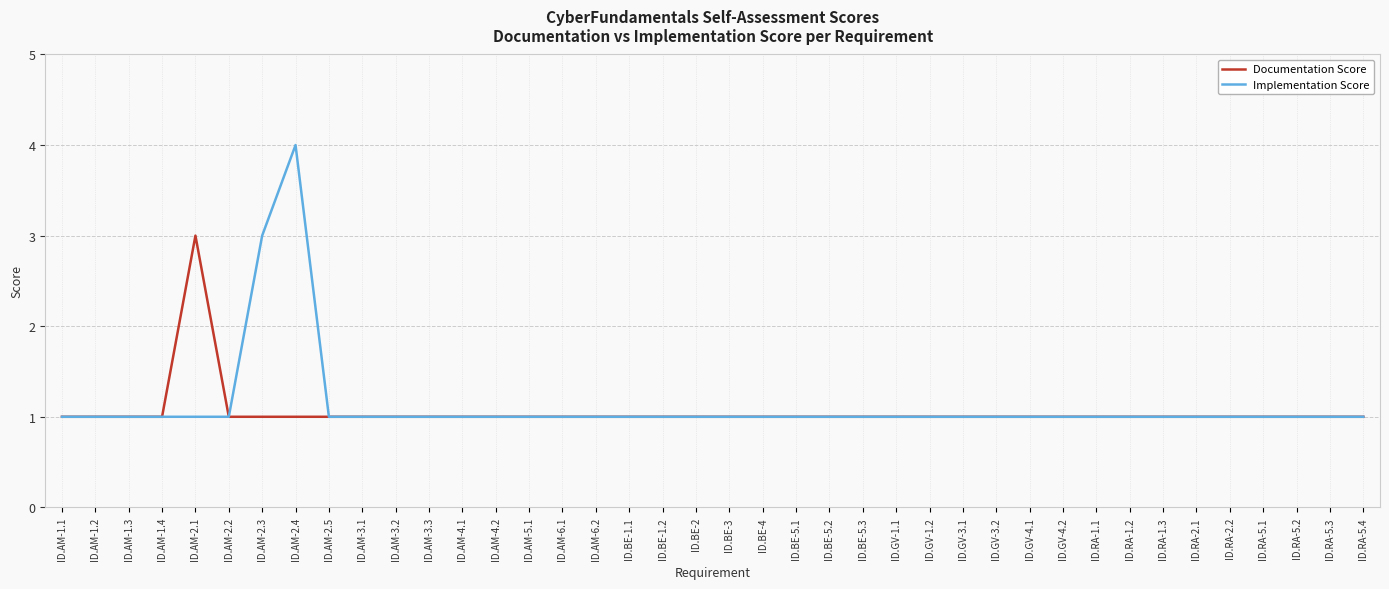

Rank the series by their average value, from lowest to highest.

Documentation Score, Implementation Score